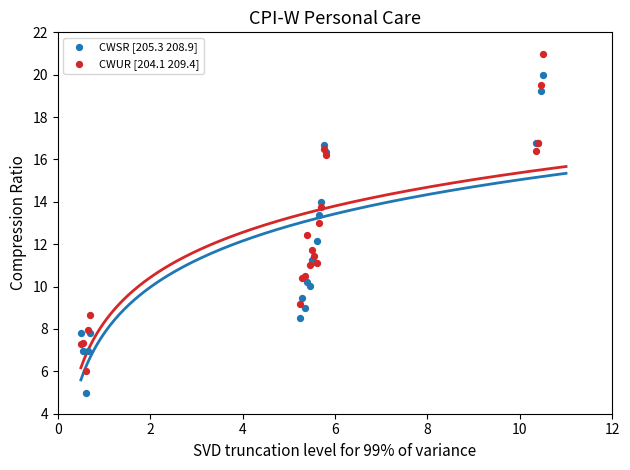

What are all the series names shown in the legend?

CWSR [205.3 208.9], CWUR [204.1 209.4]